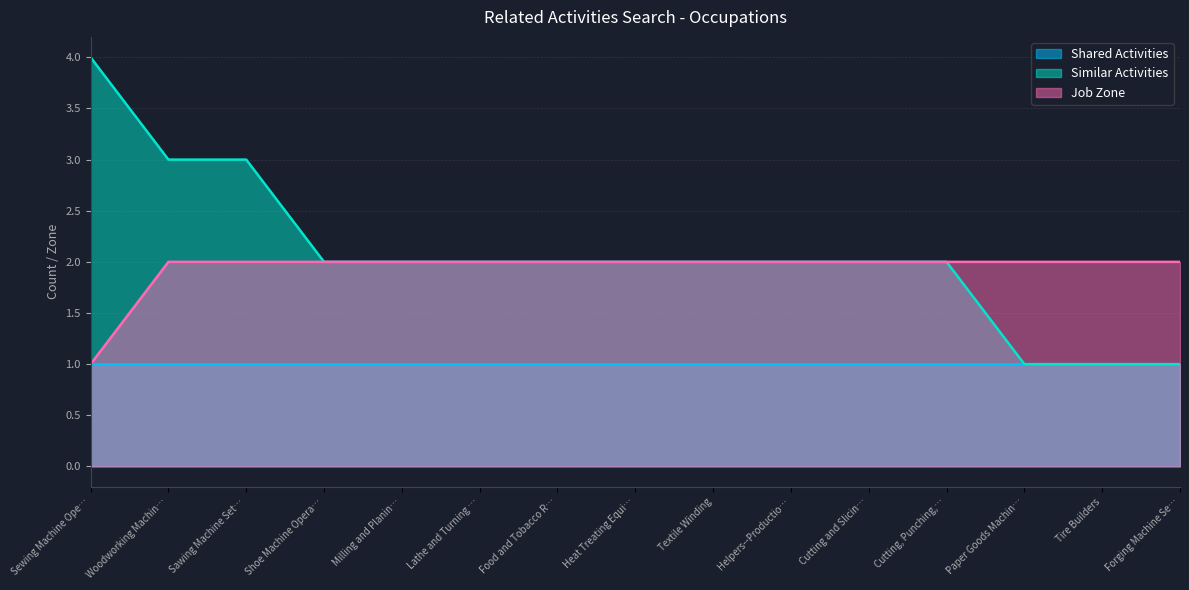

Is the value of Shared Activities at Milling and Planin… greater than the value of Job Zone at Milling and Planin…?

No